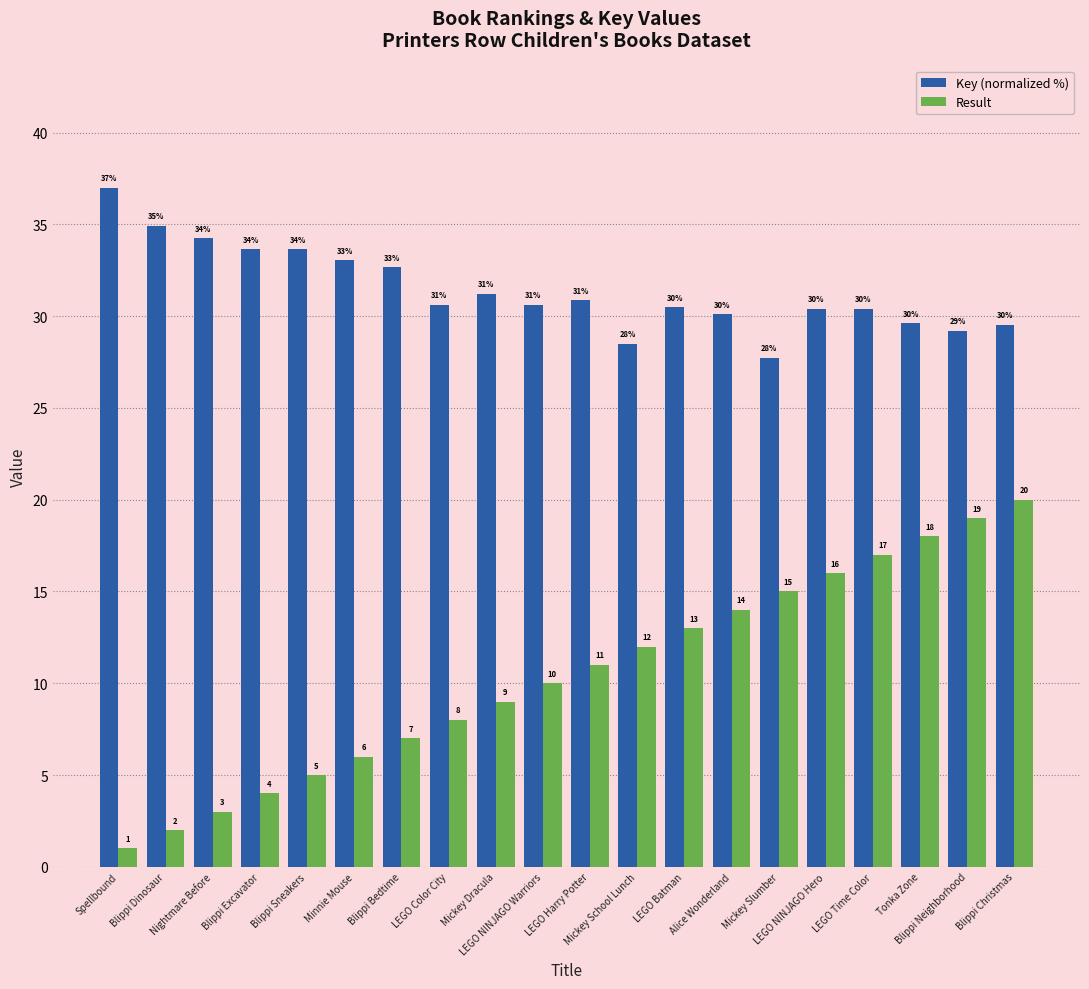

What is the maximum value shown in the chart?

37.0